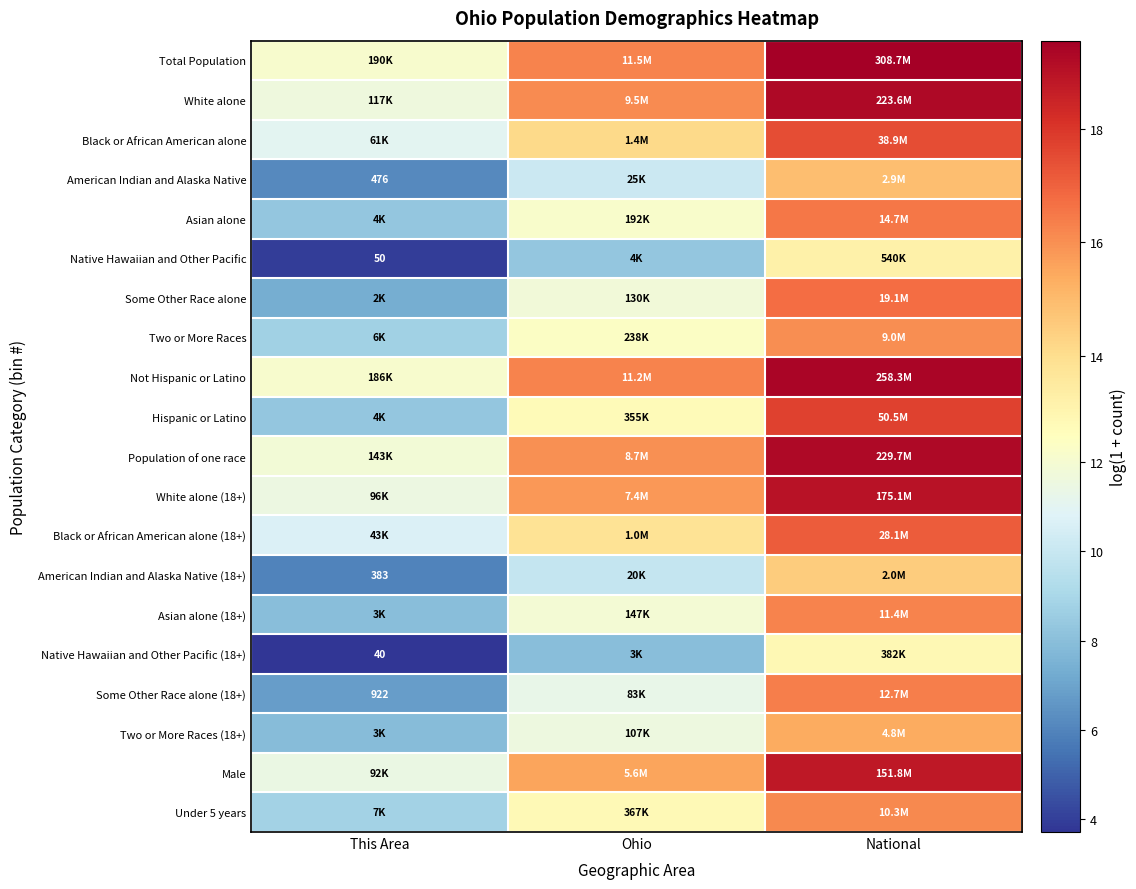

Rank the categories by Some Other Race alone (18+) value from lowest to highest.

This Area, Ohio, National